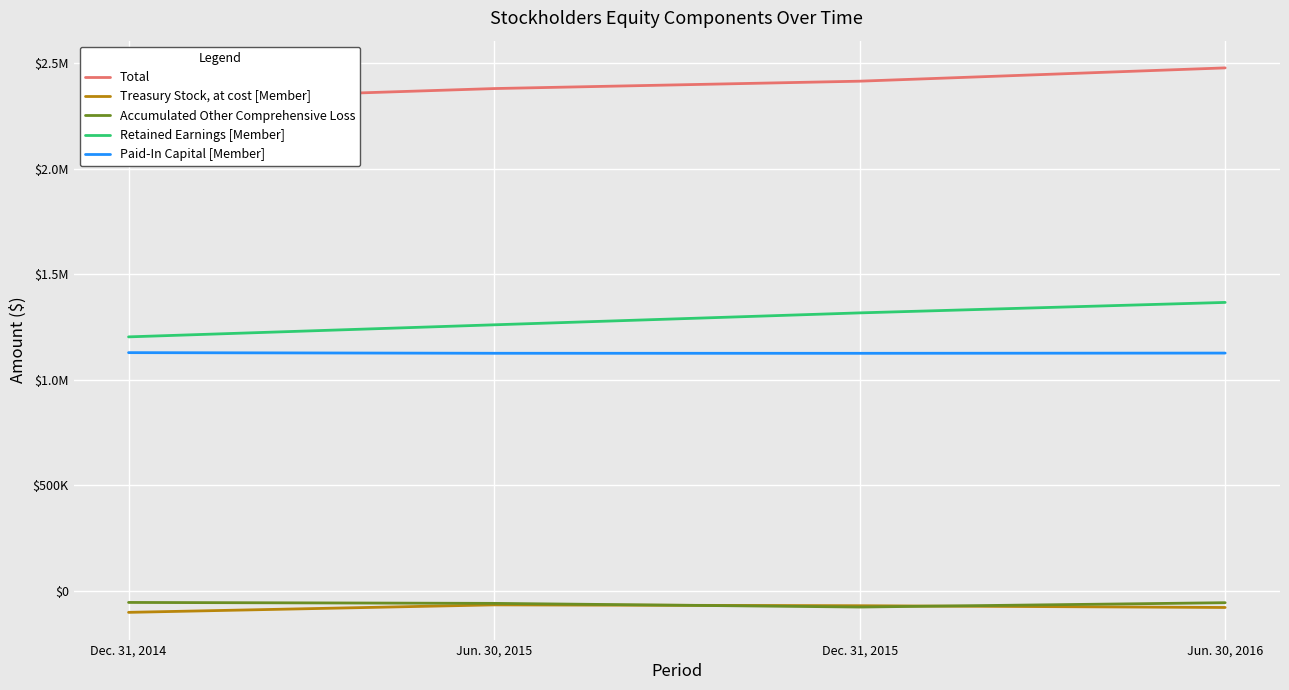

What is the spread (max minus min) of values at Jun. 30, 2015?

2446861